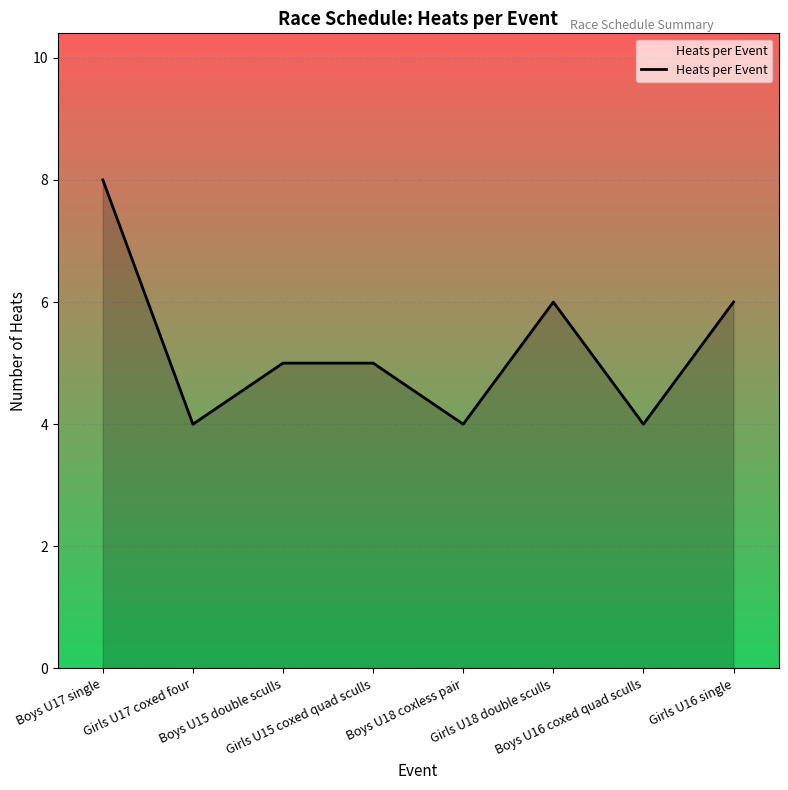

Where does the data first go above 5?

Boys U17 single